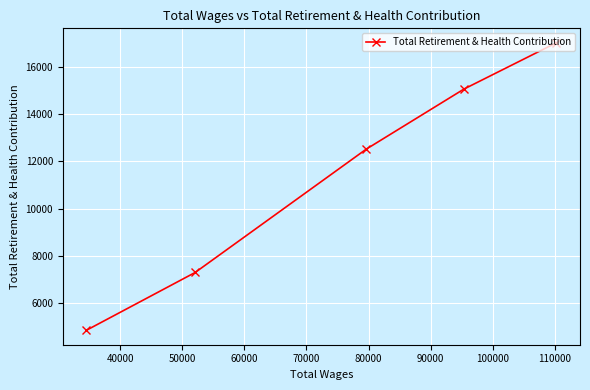

How many lines are shown in the chart?

1